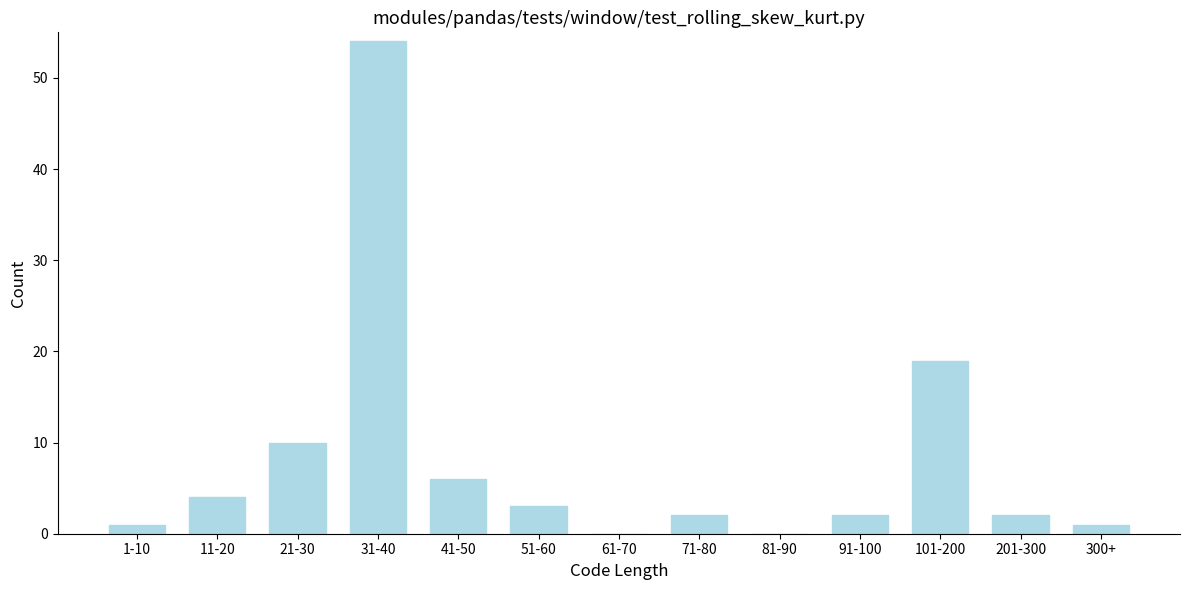

Reading left to right, what are all the values shown in this chart?

1-10=1	11-20=4	21-30=10	31-40=54	41-50=6	51-60=3	61-70=0	71-80=2	81-90=0	91-100=2	101-200=19	201-300=2	300+=1